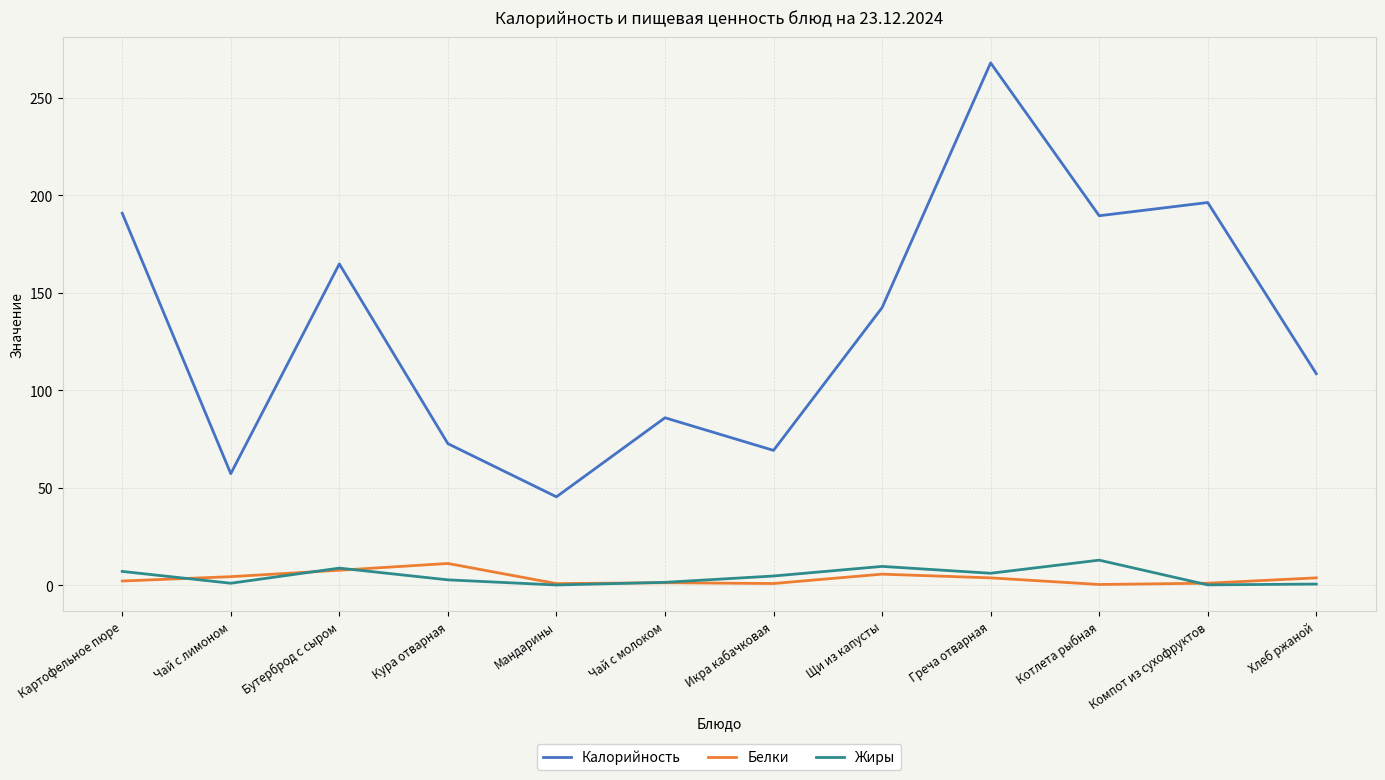

What are all the series names shown in the legend?

Калорийность, Белки, Жиры